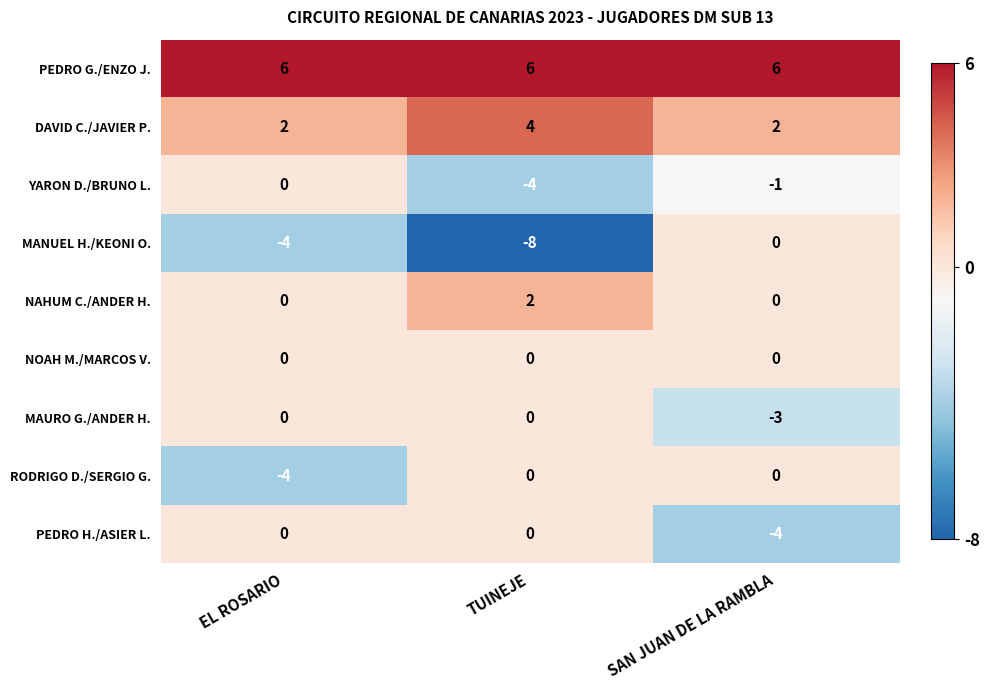

What is the sum of the DAVID C./JAVIER P. values at TUINEJE and EL ROSARIO?

6